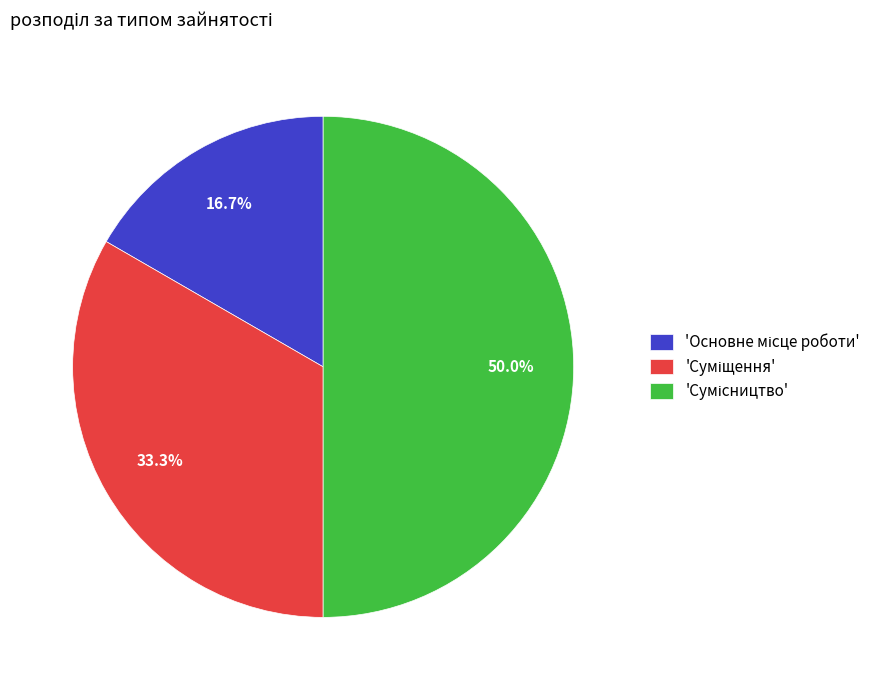

How many segments does this pie chart have?

3